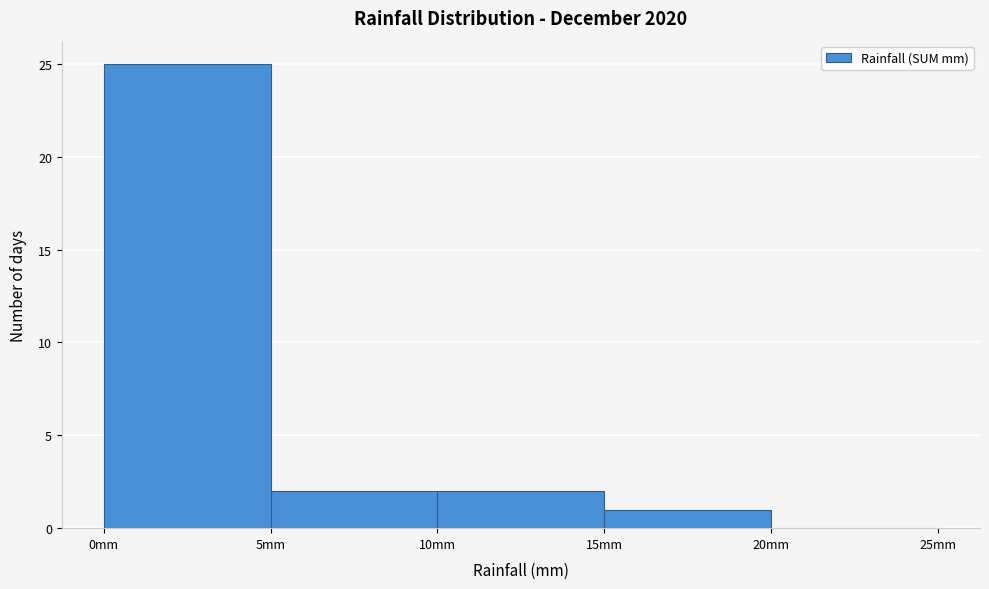

Which range on the x-axis has the tallest bar?

0 to 5